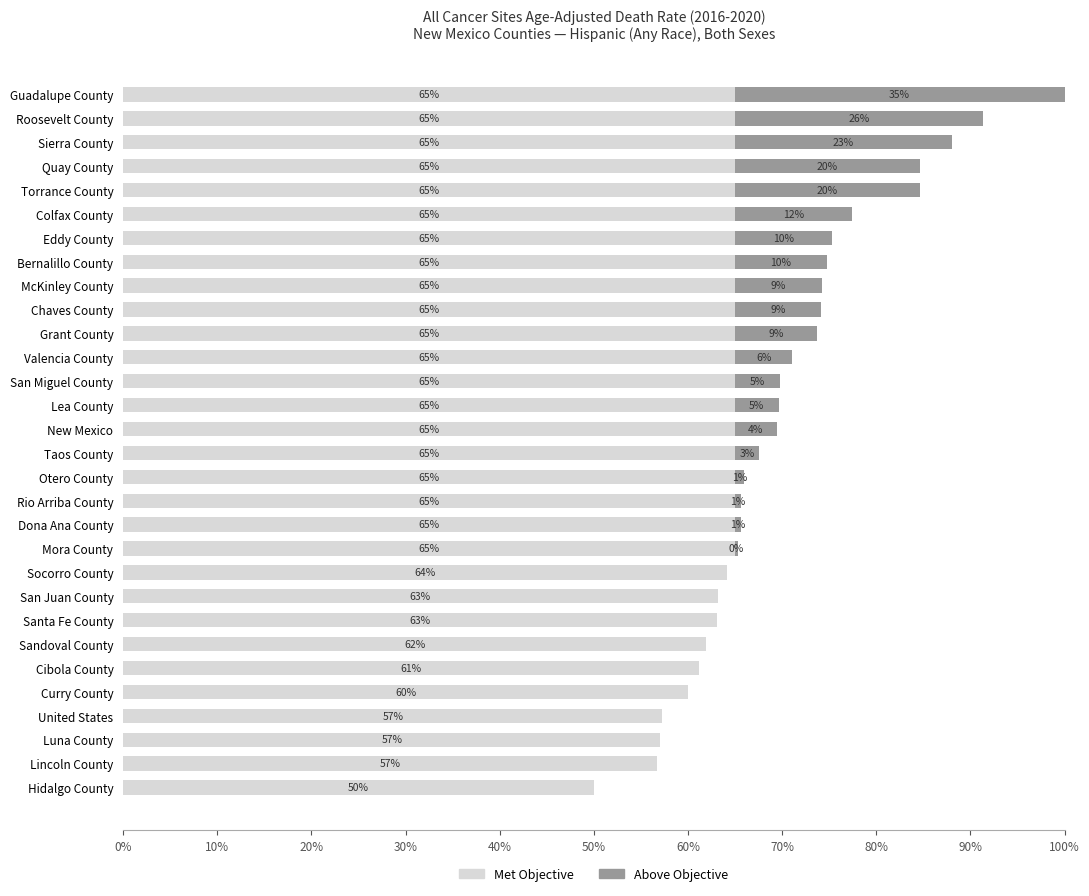

At which category is the sum across all series the highest?

Guadalupe County